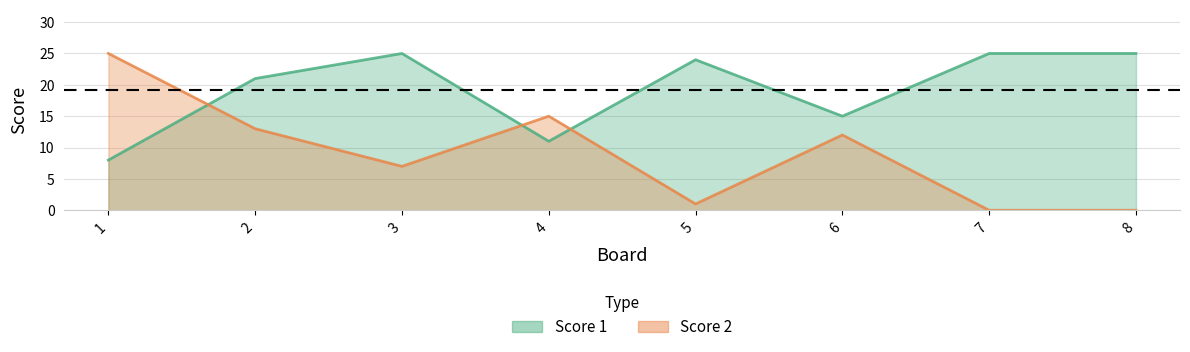

How many lines are shown in the chart?

2